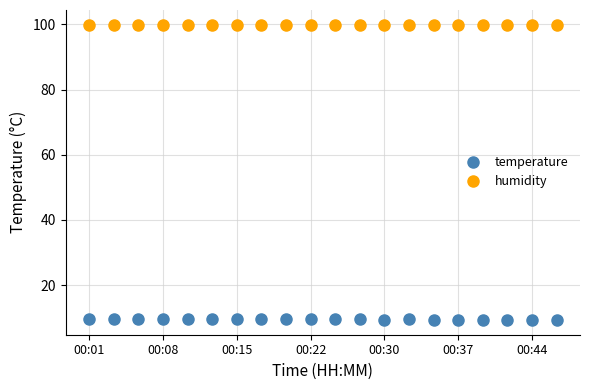

List the series in order of their peak value, lowest first.

temperature, humidity